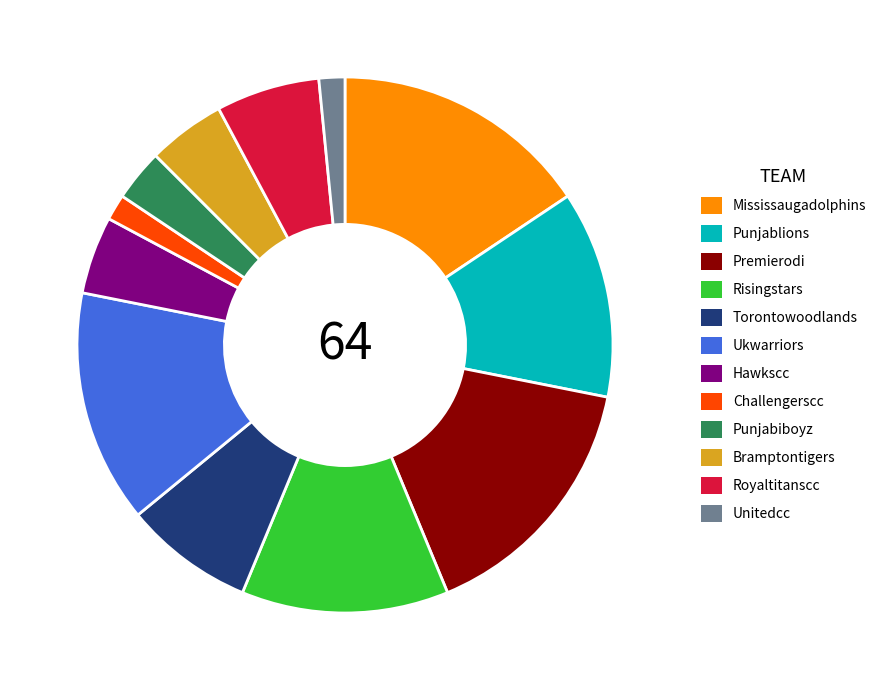

Is there a majority slice in this chart?

No